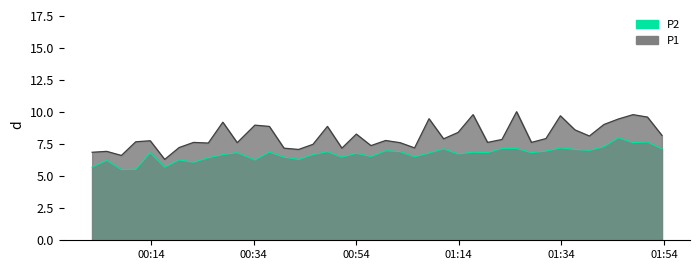

True or false: P1 and P2 cross at least once.

False